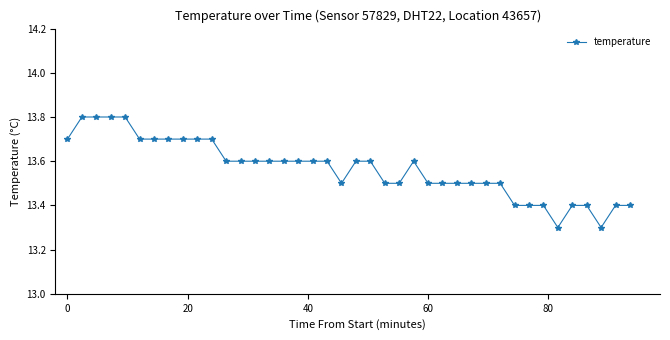

True or false: there are more than 0 points higher than both neighbors.

True